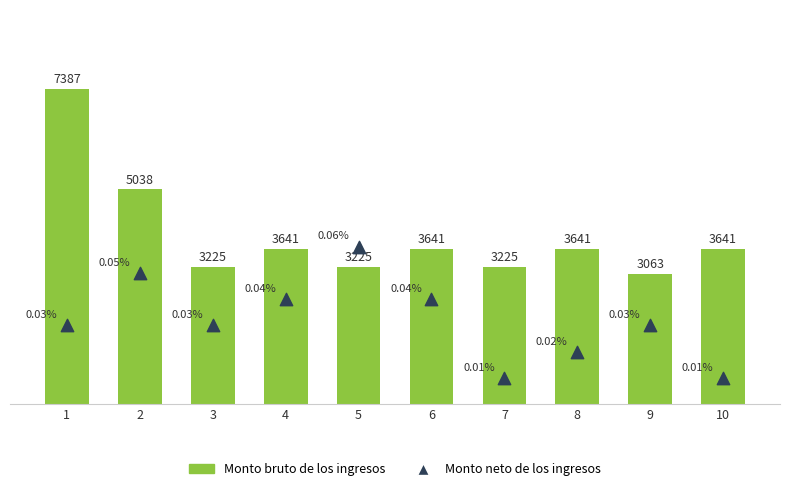

Which series has the largest total across all categories?

Monto bruto de los ingresos